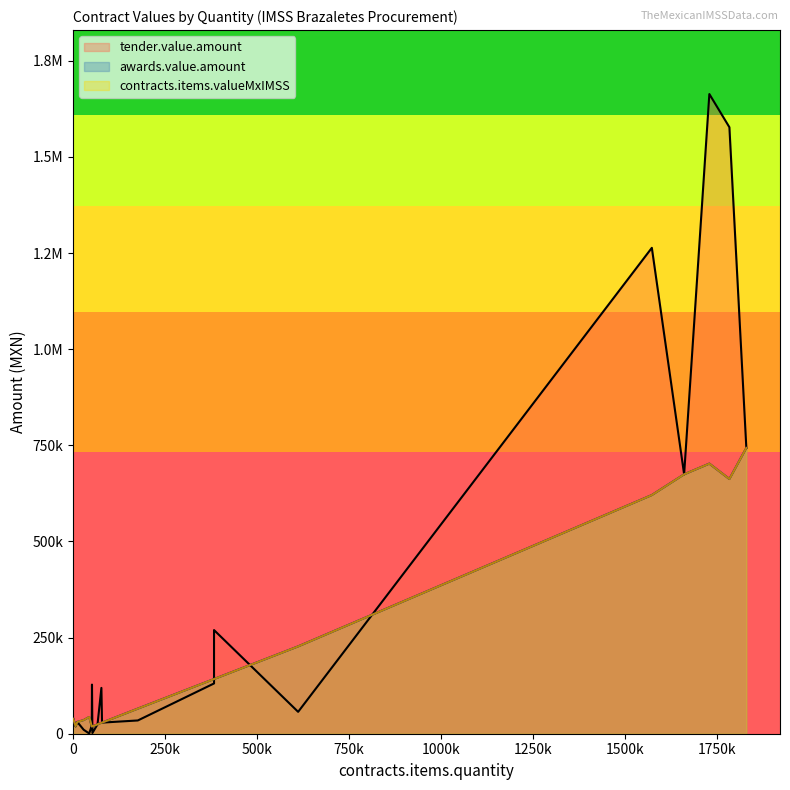

True or false: tender.value.amount has more than 1 points higher than both neighbors.

True